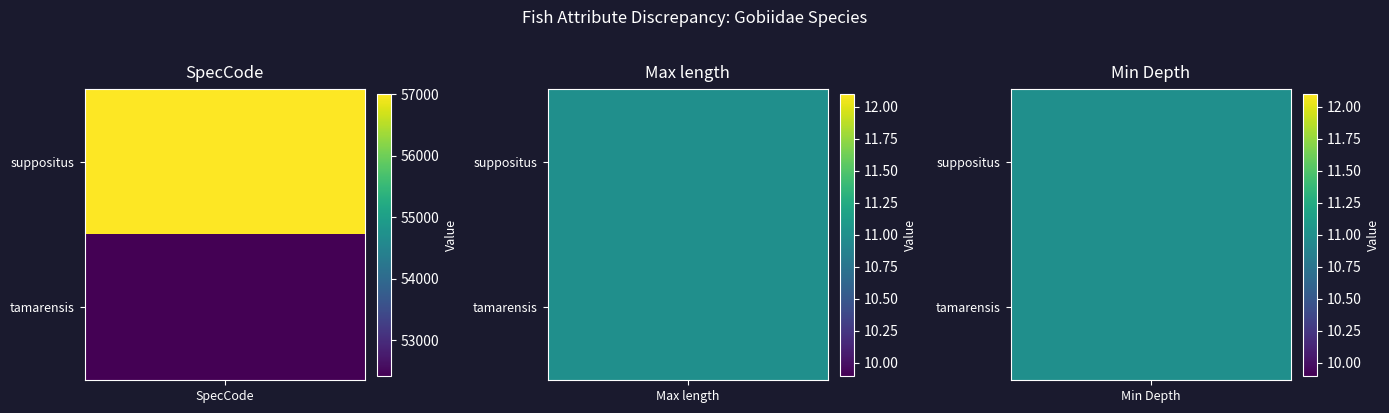

Which series has the largest range (max minus min)?

suppositus